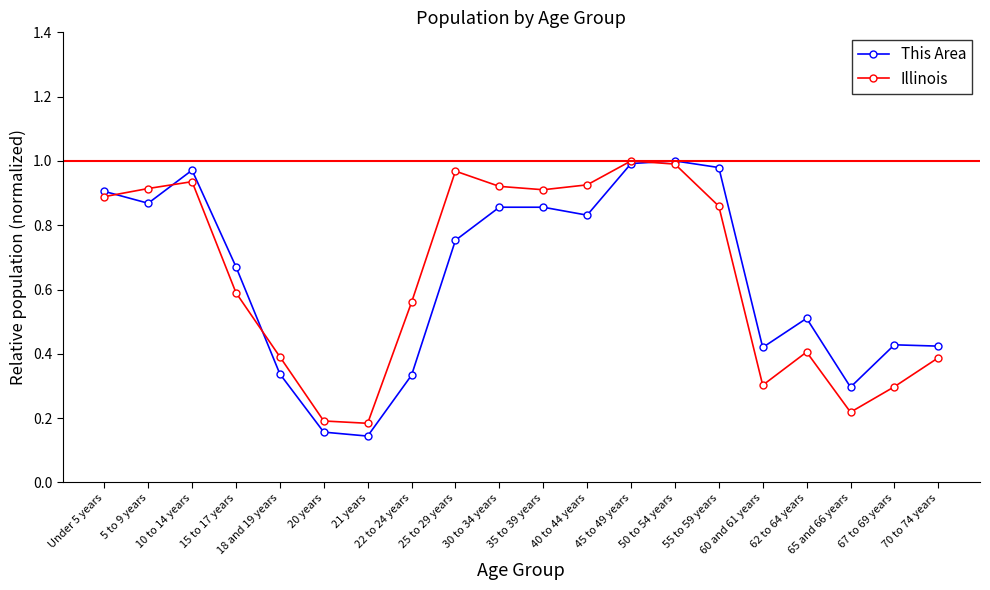

Which series has the largest range (max minus min)?

This Area